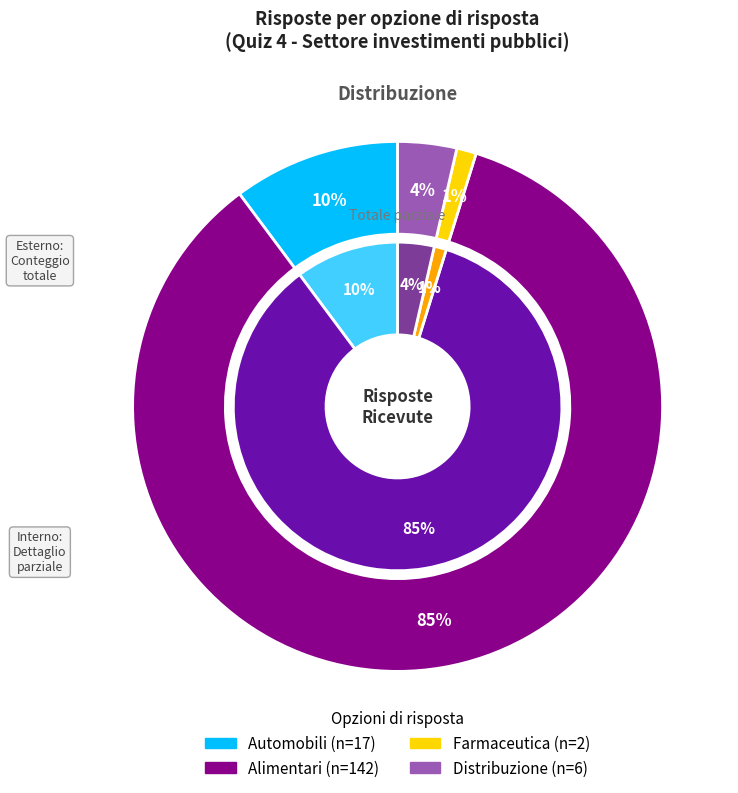

The Distribuzione slice represents 4% of the pie. True or false?

True